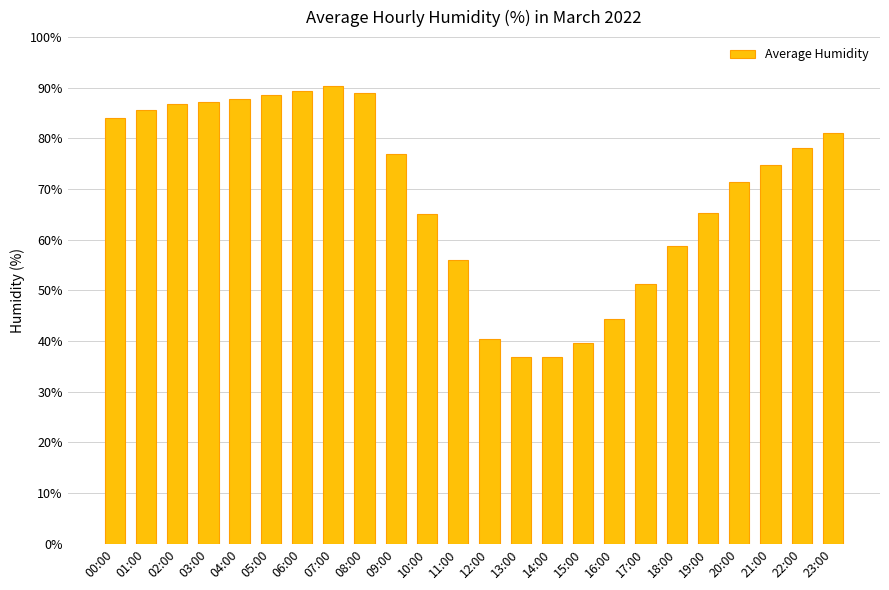

What is the average value?

69.4